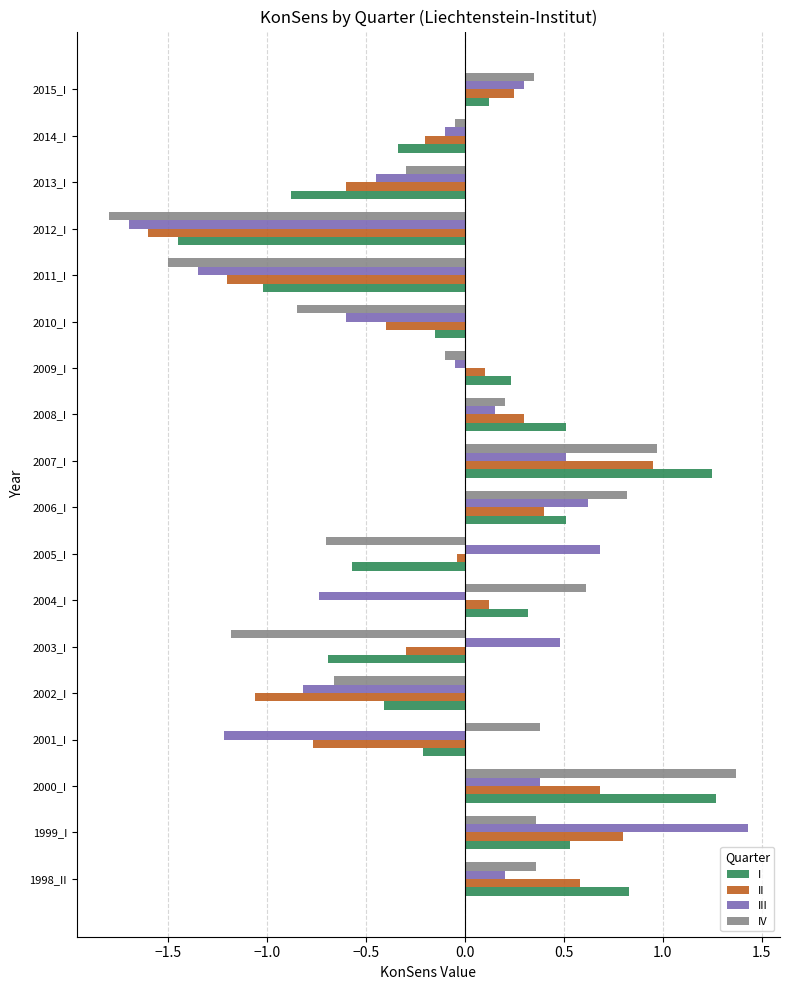

True or false: I has a value of 0.4 at 2009_I.

False